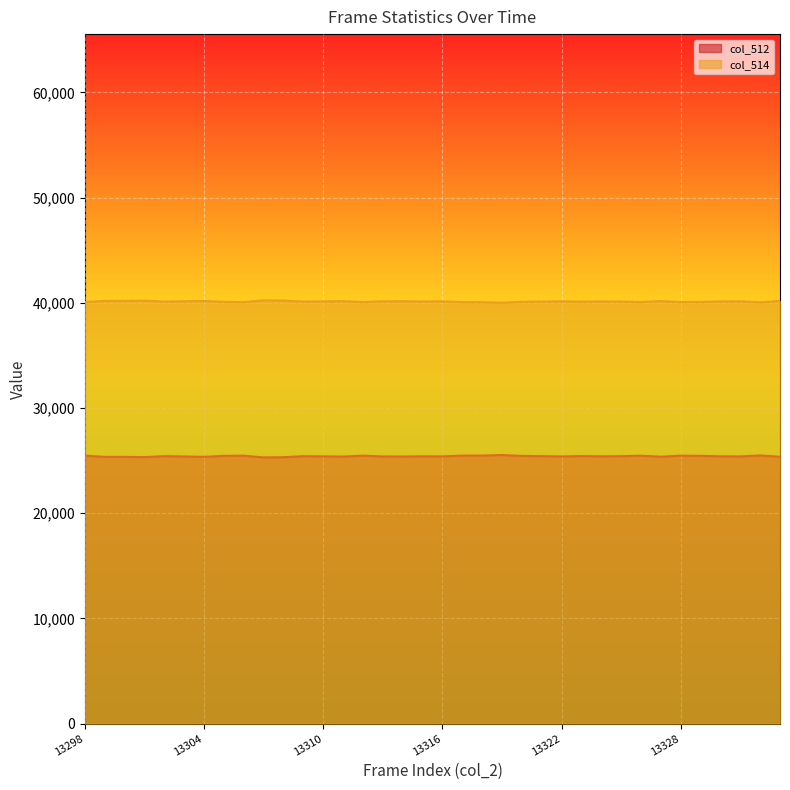

Which series has the largest range (max minus min)?

col_512